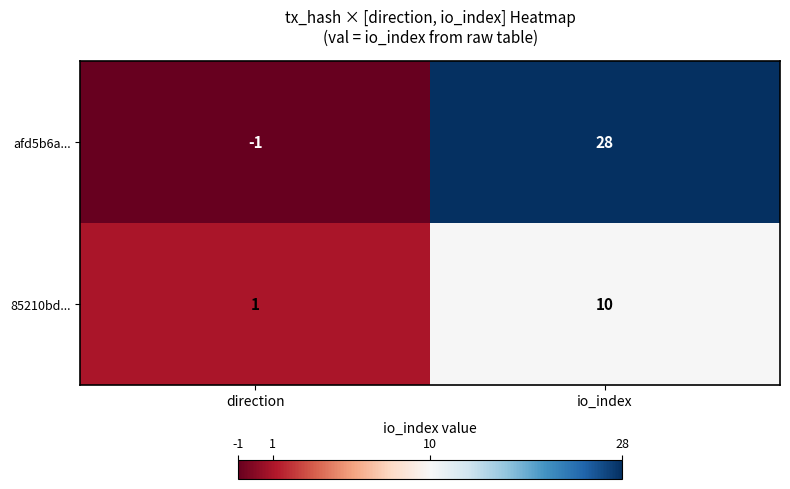

Which series changed the most between direction and io_index?

afd5b6a...